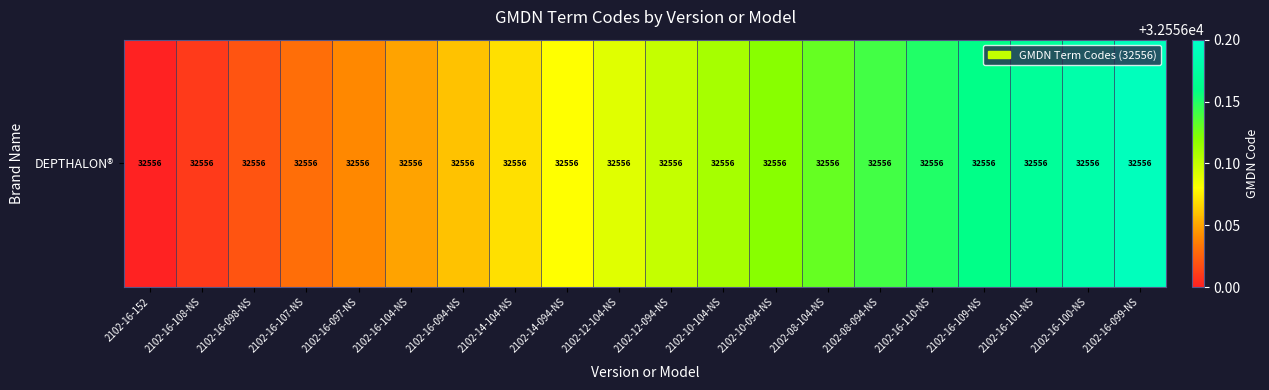

Which label corresponds to the smallest value in the chart?

2102-16-152